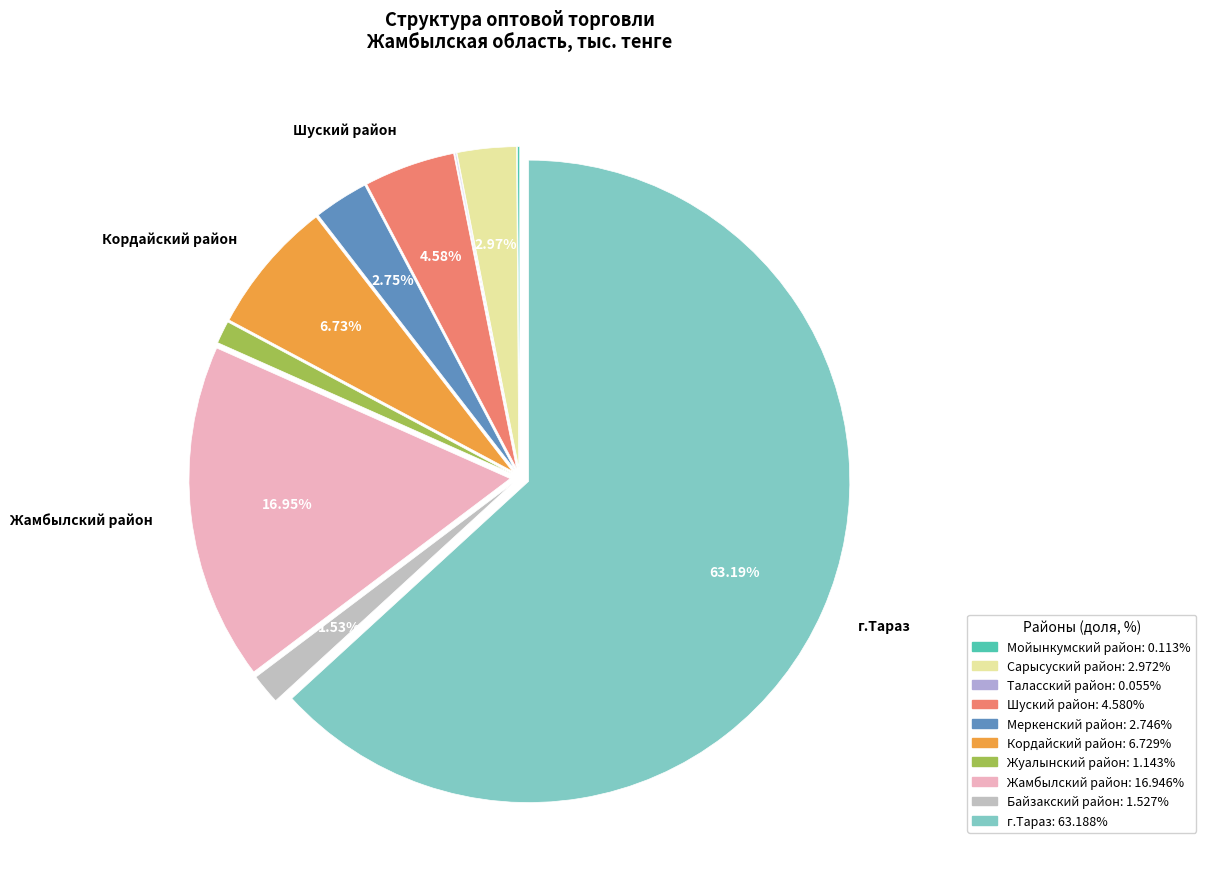

Approximately how many times larger is the value at Жамбылский район compared to Жуалынский район?

14.8